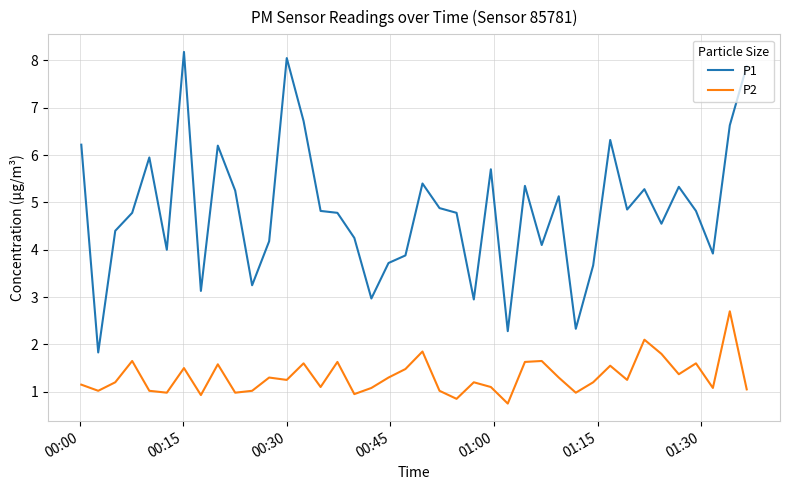

Which series has the largest total across all categories?

P1